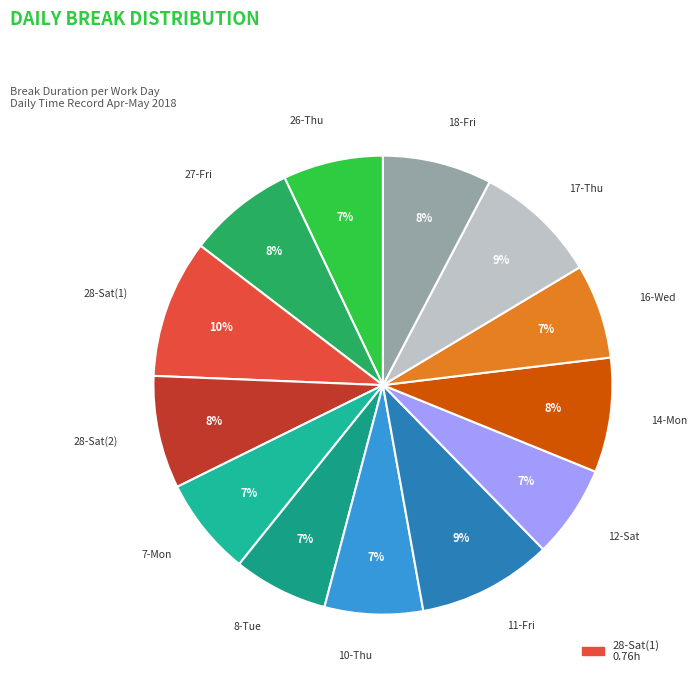

Is there any slice that represents more than half of the pie?

No